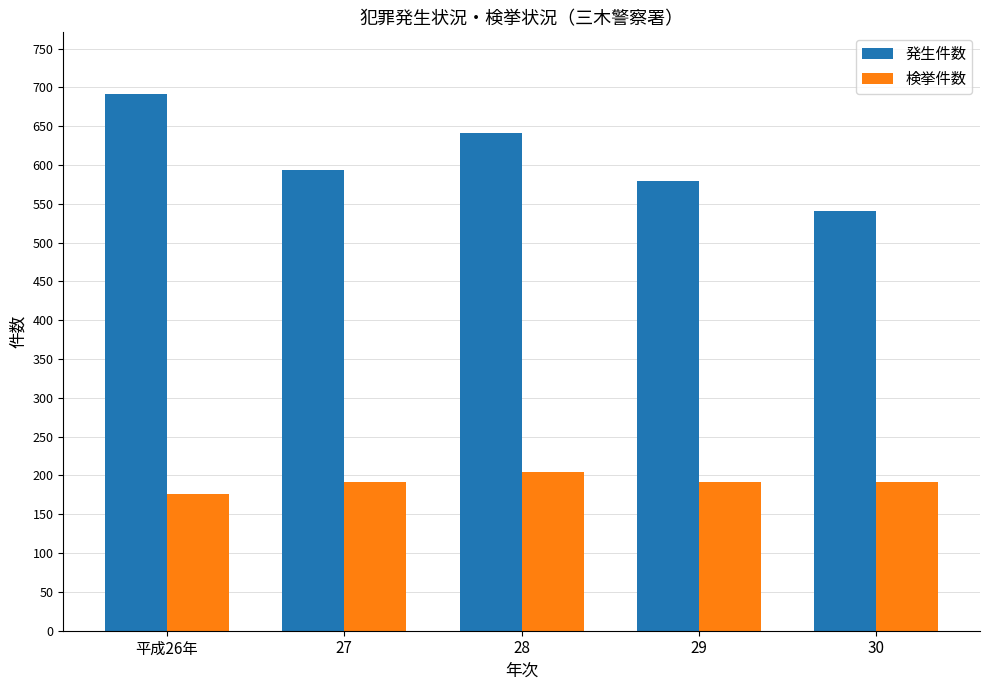

What is the difference between the 検挙件数 values at 27 and 28?

13